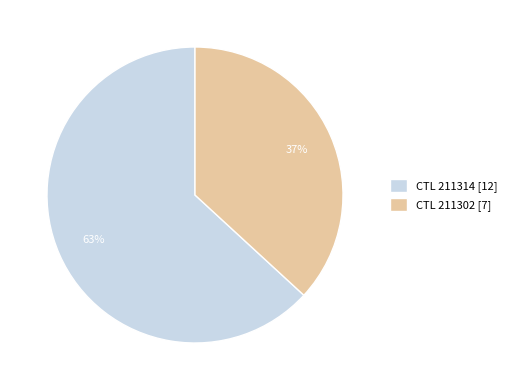

Which category has the smallest portion of the pie?

CTL 211302 [7]